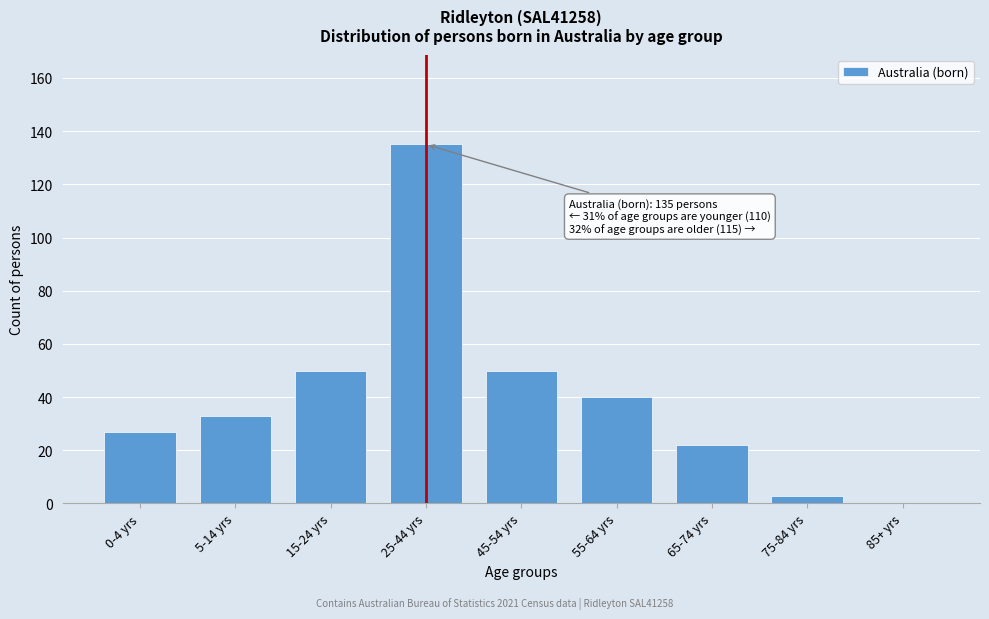

Reading left to right, list all the values displayed in this chart.

0-4 yrs=27	5-14 yrs=33	15-24 yrs=50	25-44 yrs=135	45-54 yrs=50	55-64 yrs=40	65-74 yrs=22	75-84 yrs=3	85+ yrs=0